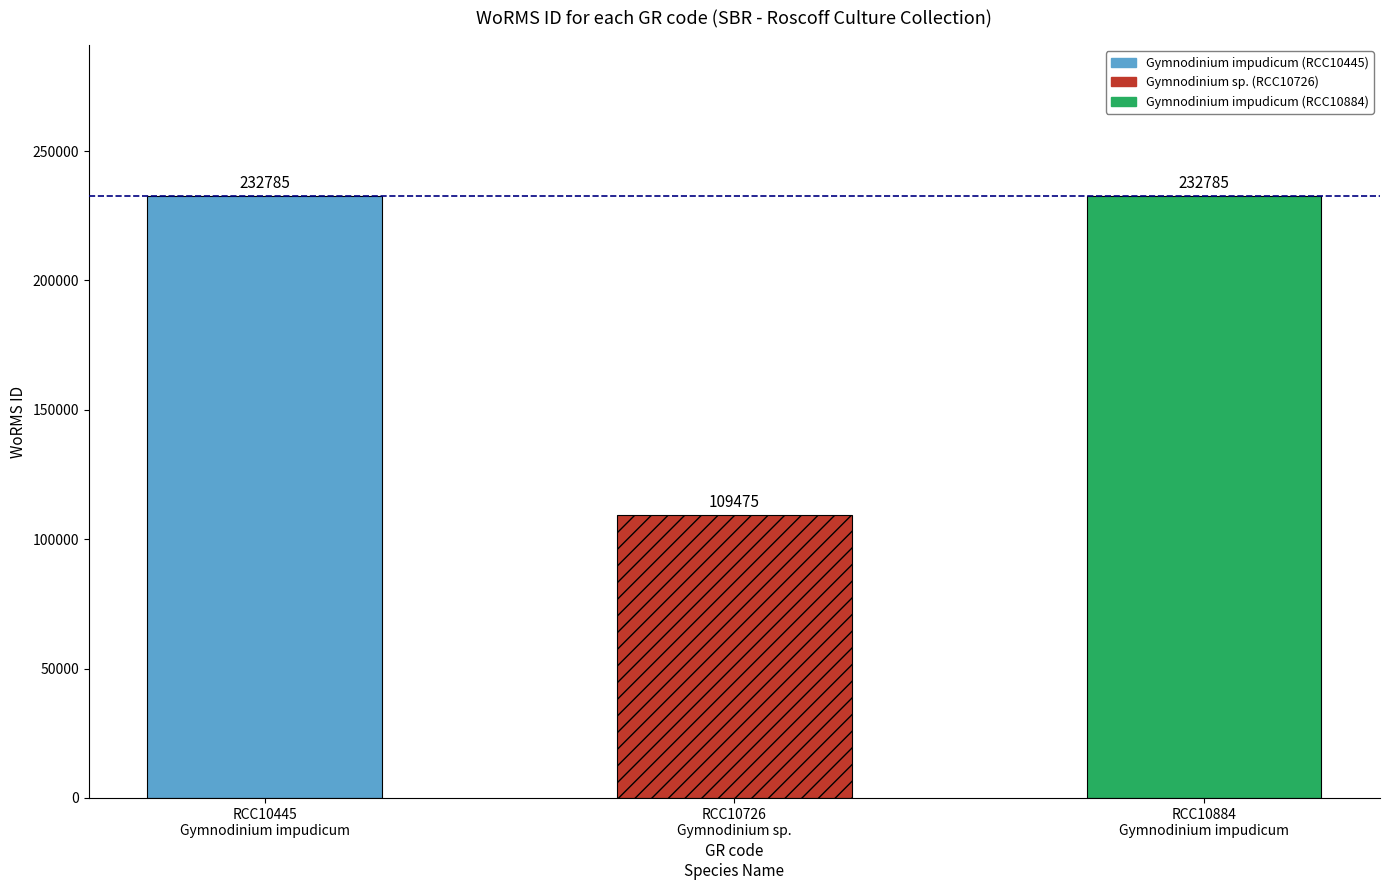

What is the ratio of the value at RCC10445 to the value at RCC10726?

2.1